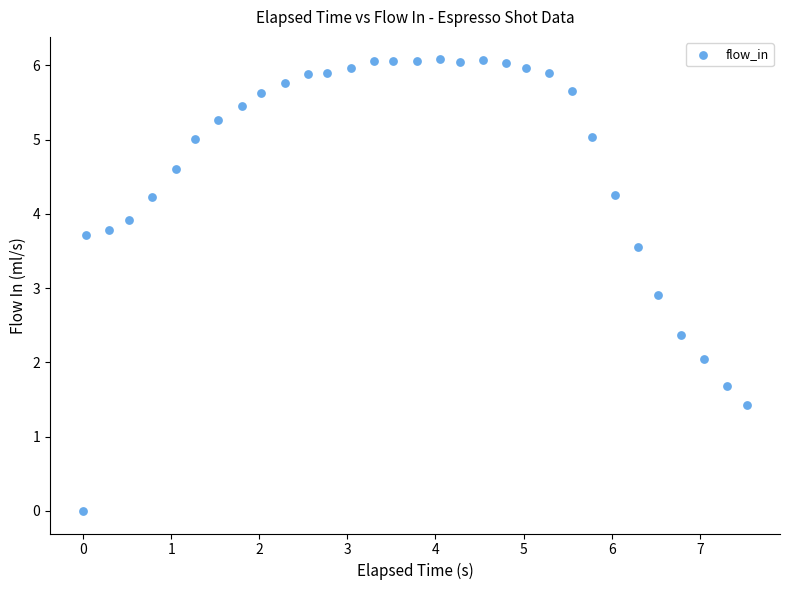

What Y value in the scatter plot is closest to 3?

2.9